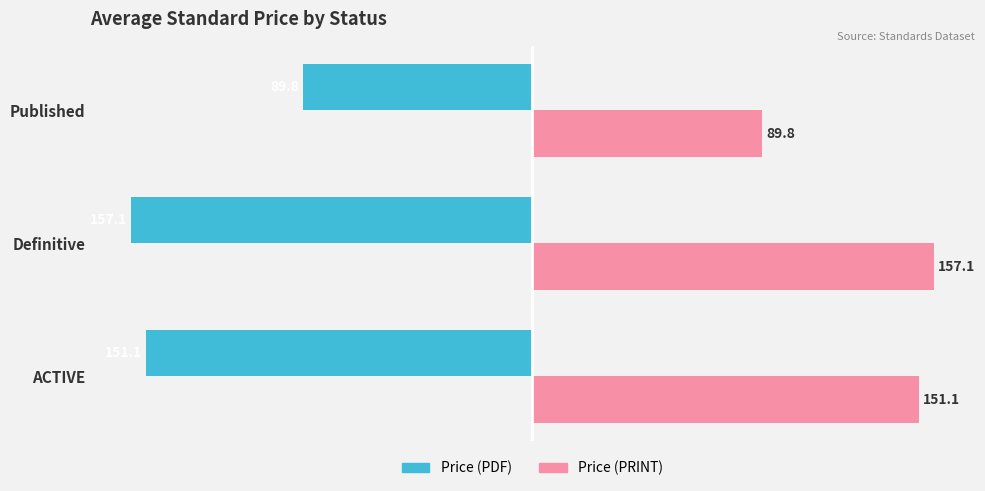

List the series in order of their overall mean, highest first.

Price (PRINT), Price (PDF)